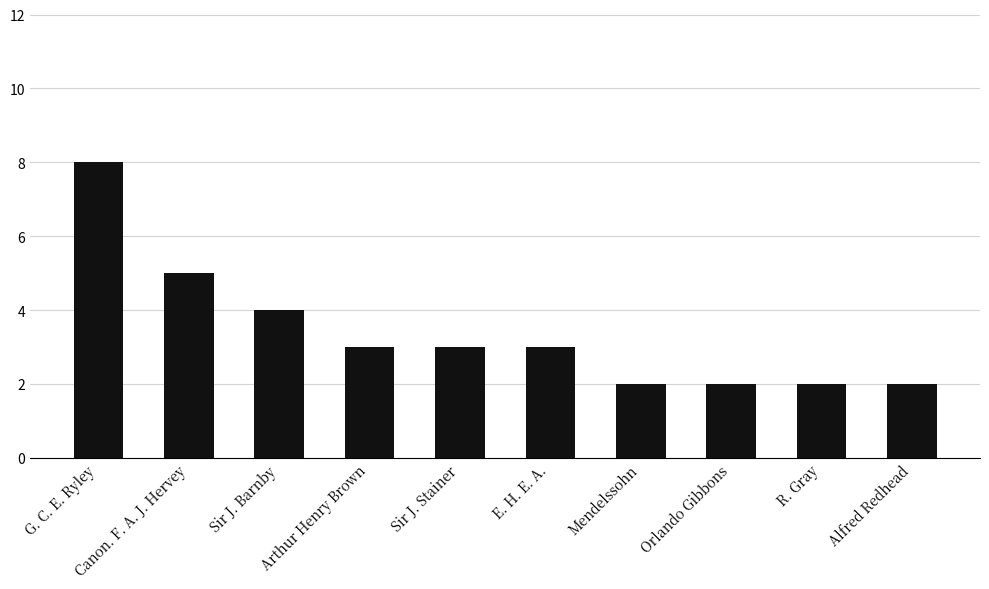

Reading left to right, extract all data points from this chart.

8	5	4	3	3	3	2	2	2	2